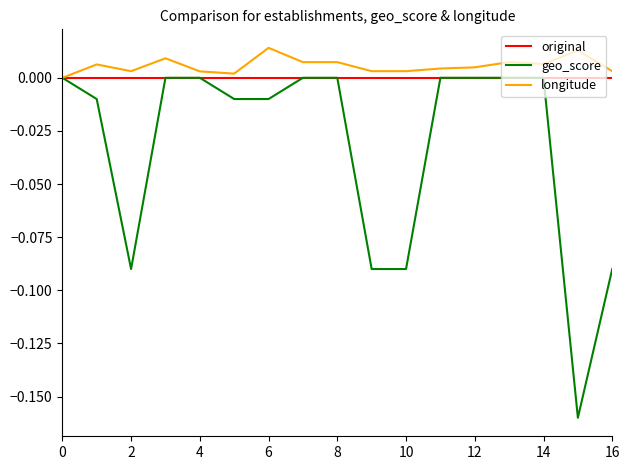

True or false: longitude has more than 0 interior local peaks.

True